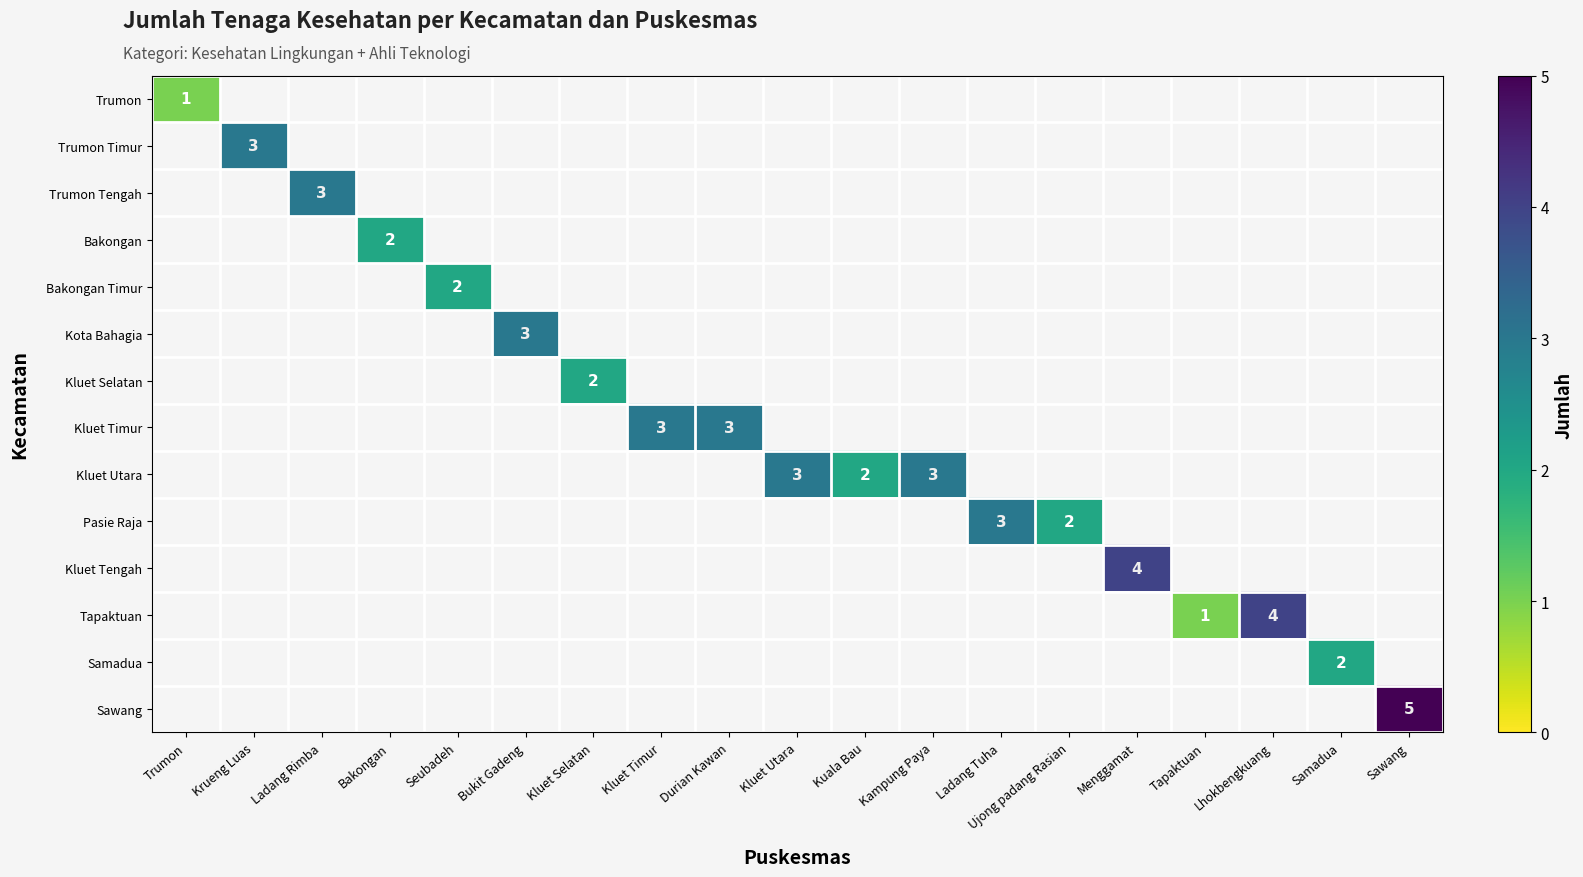

Which category has the highest value across all series?

Sawang